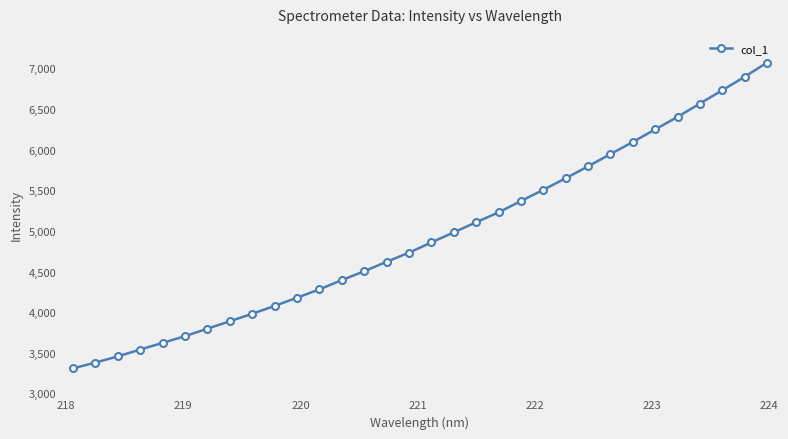

What is the difference between the second highest and second lowest values?

3516.9